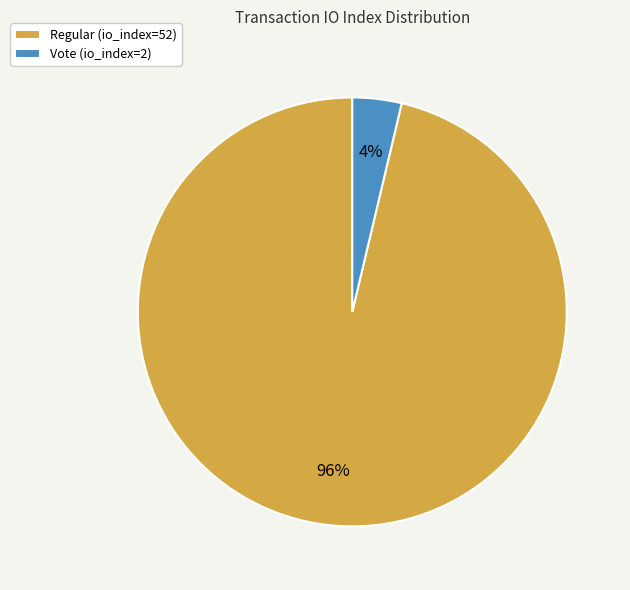

To the nearest percent, what portion does Regular (io_index=52) represent?

96%